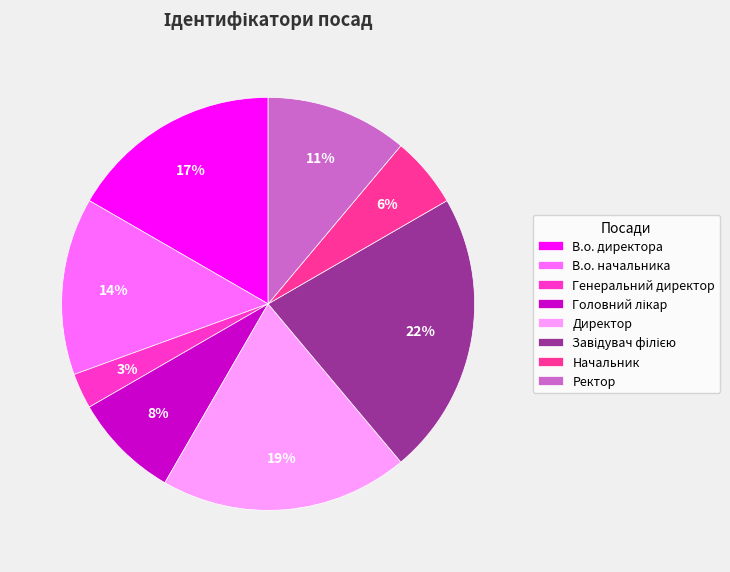

What percentage is the Ректор slice, to the nearest percent?

11%